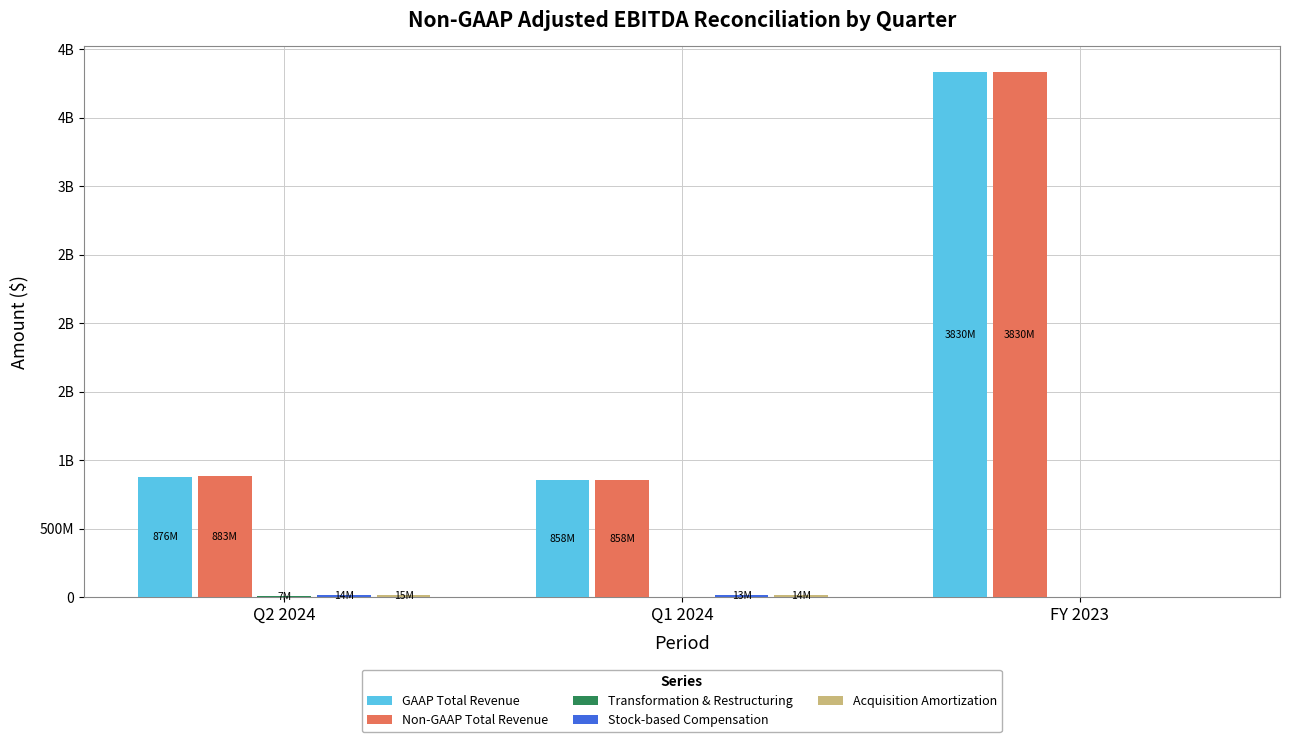

Which category has the highest value across all series?

FY 2023